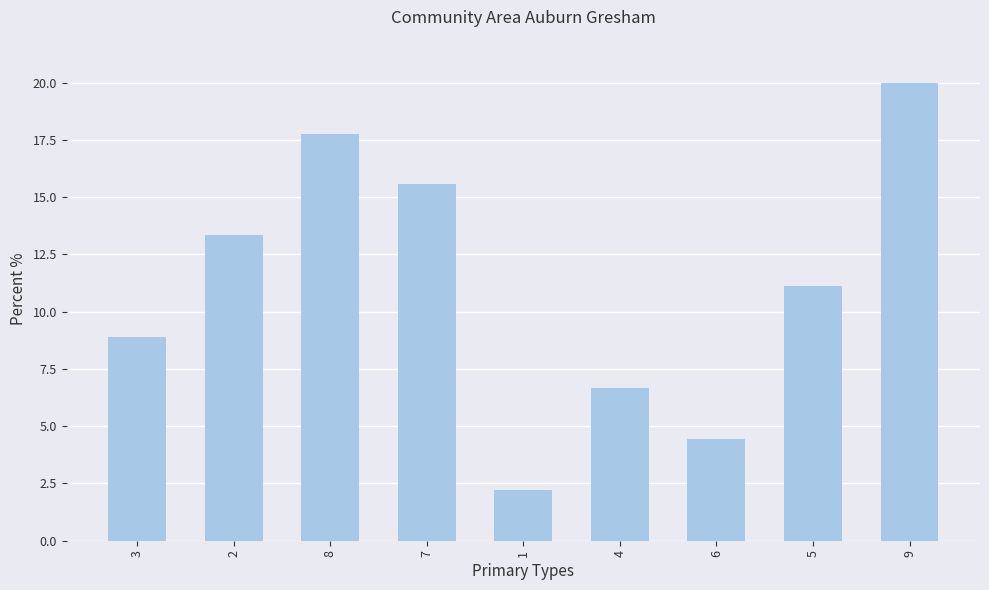

Which category has the lowest value across all series?

1